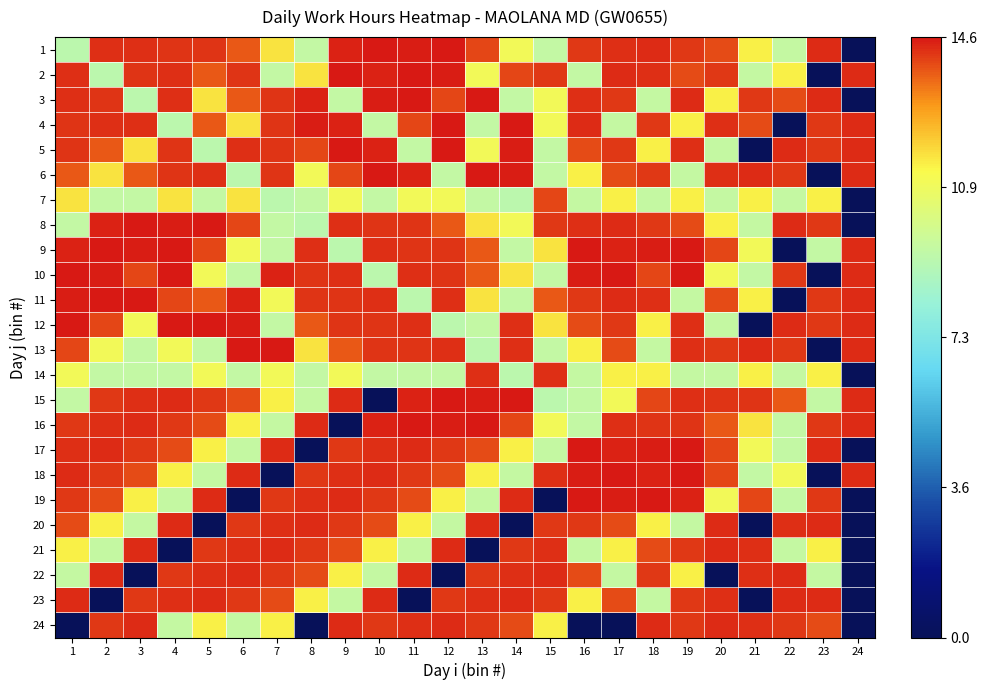

Rank the series at 8 from lowest to highest value.

17, 24, 8, 1, 14, 7, 15, 6, 23, 2, 13, 12, 22, 5, 18, 21, 11, 10, 9, 19, 16, 20, 3, 4